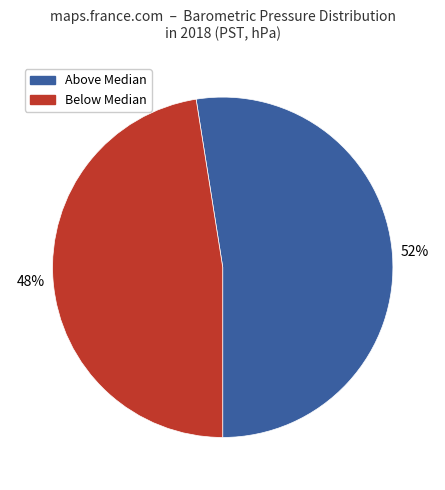

To the nearest percent, what is the combined percentage of Below Median and Above Median?

100%